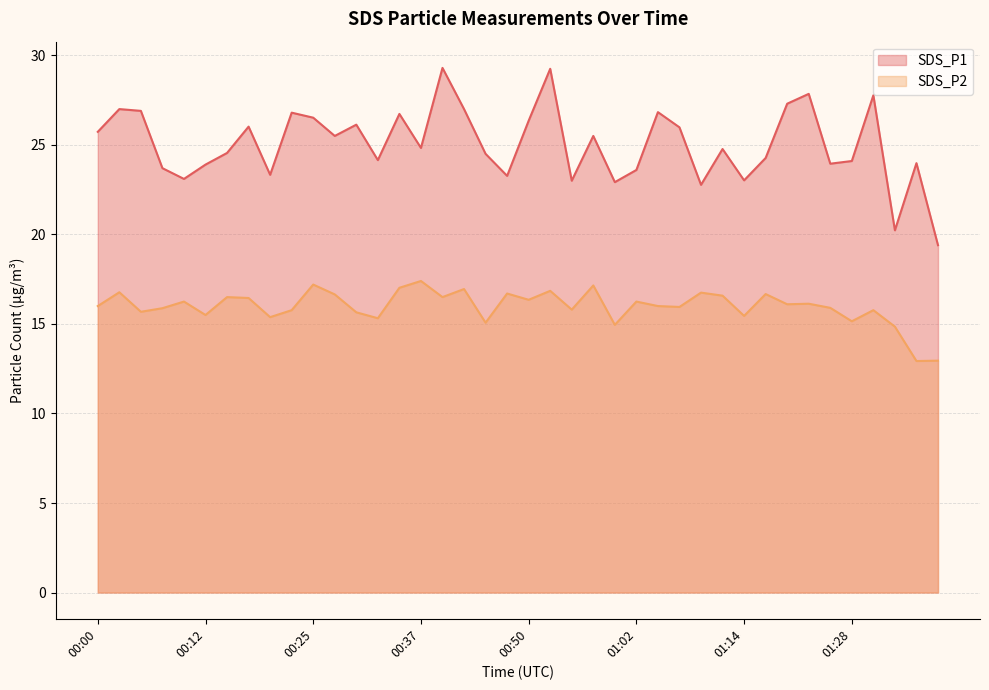

Where is the first local maximum for SDS_P1?

00:03